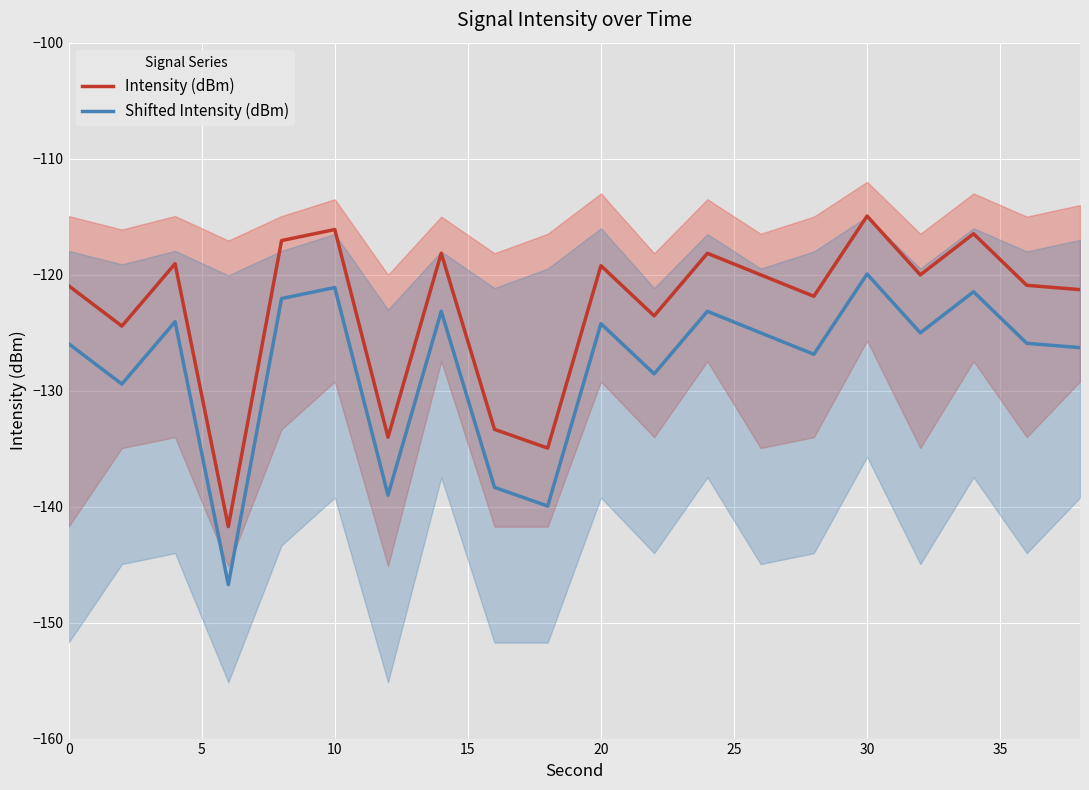

True or false: Shifted Intensity (dBm) and Intensity (dBm) intersect in this chart.

False